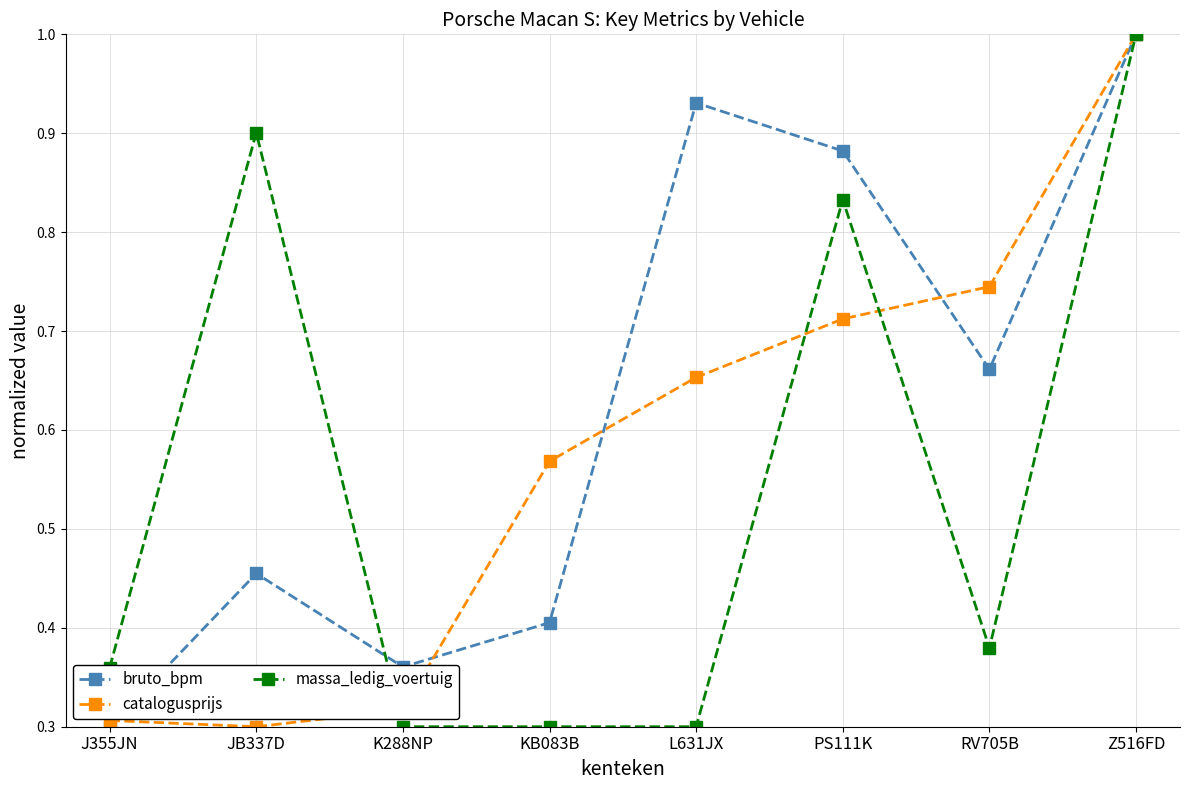

What is the label of the 2nd point from the left?

JB337D